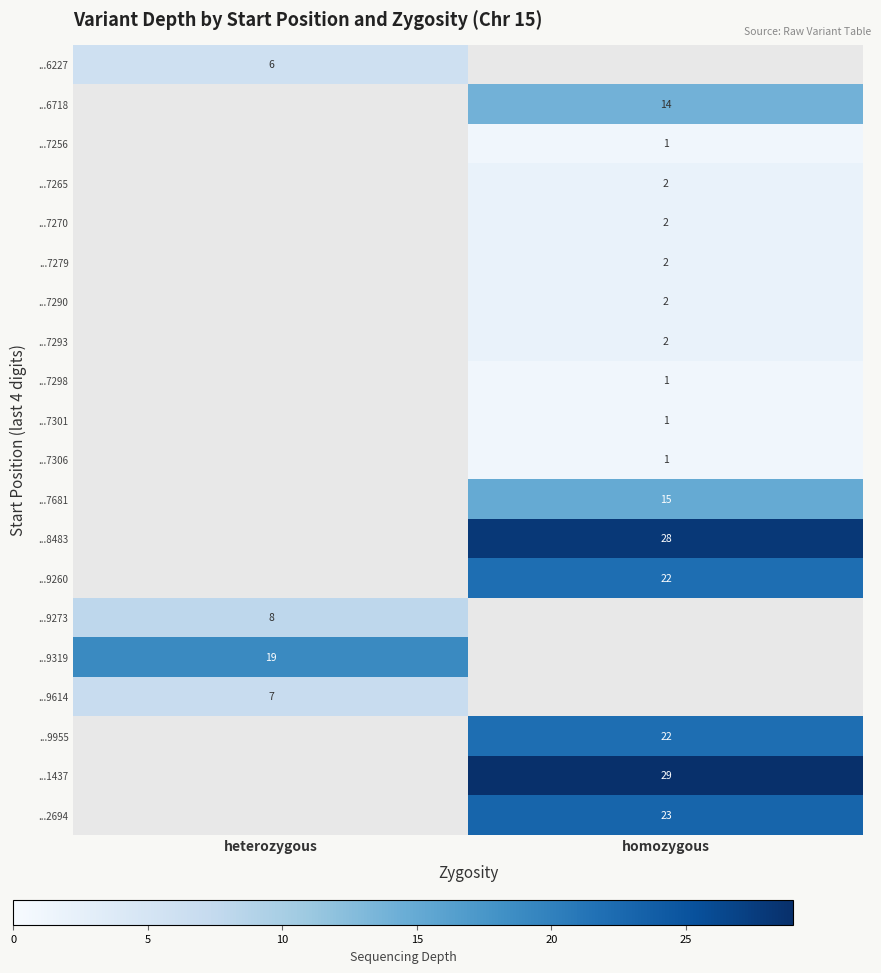

The value of ...6227 at heterozygous is 9. True or false?

False